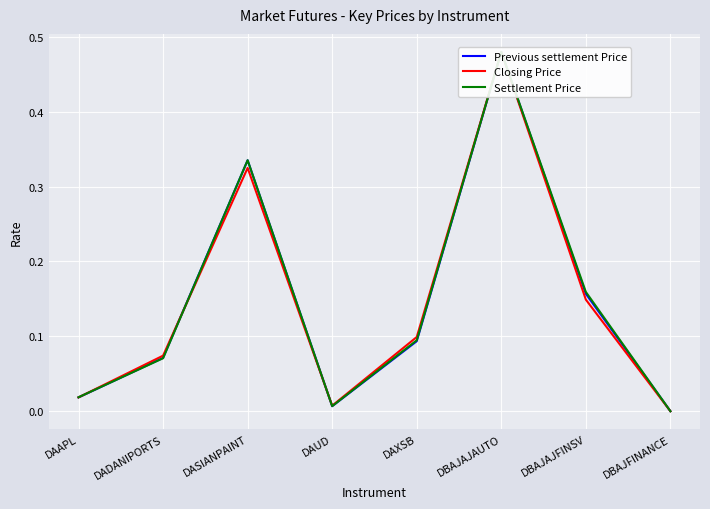

Rank the series at DBAJAJAUTO from lowest to highest value.

Previous settlement Price, Closing Price, Settlement Price